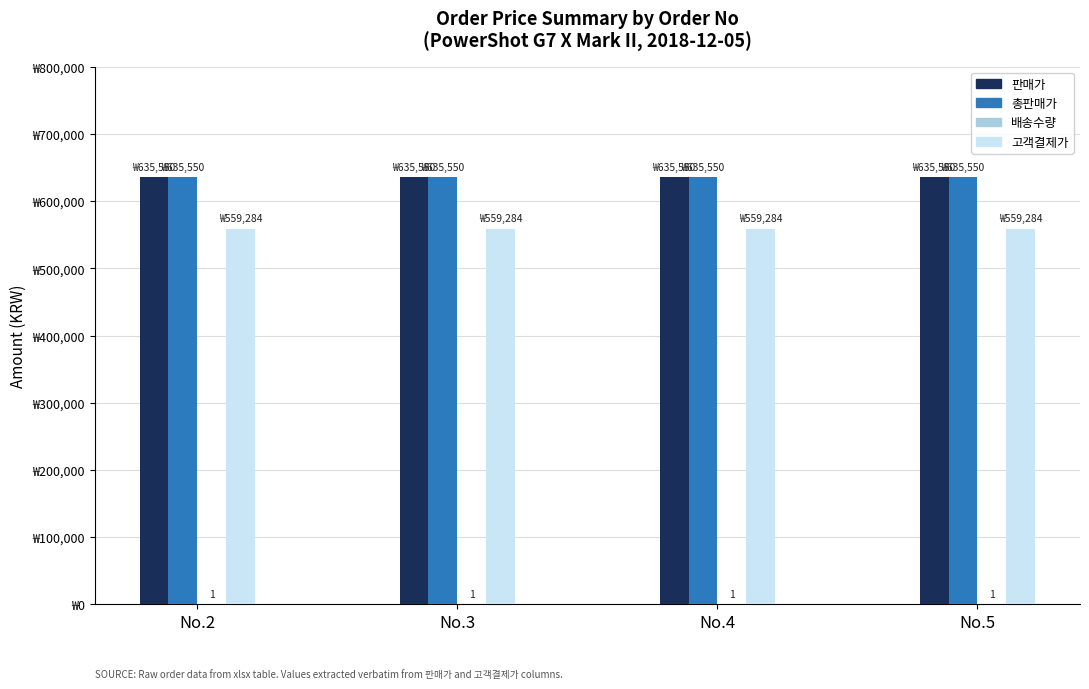

True or false: 판매가 has a value of 435326 at No.4.

False